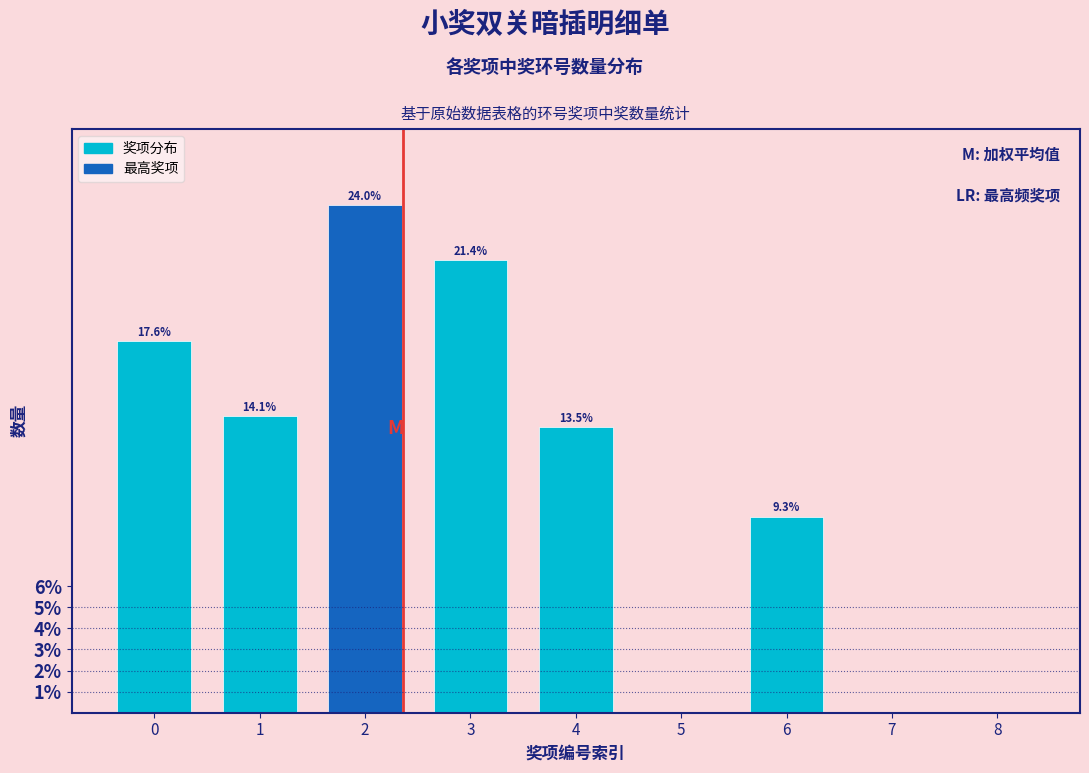

Reading left to right, extract all data points from this chart.

0=17.6	1=14.1	2=24.0	3=21.4	4=13.5	5=0.0	6=9.3	7=0.0	8=0.0